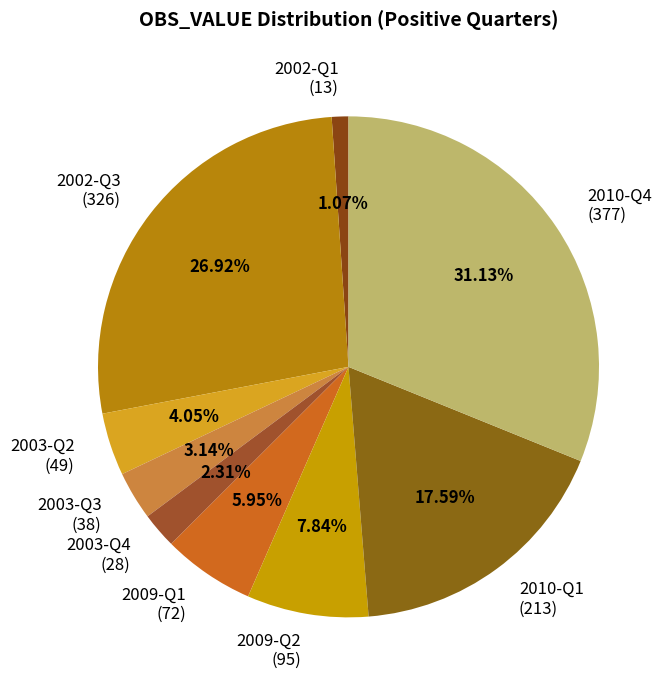

What is the ratio of the value at 2003-Q3 (38) to the value at 2009-Q1 (72)?

0.5